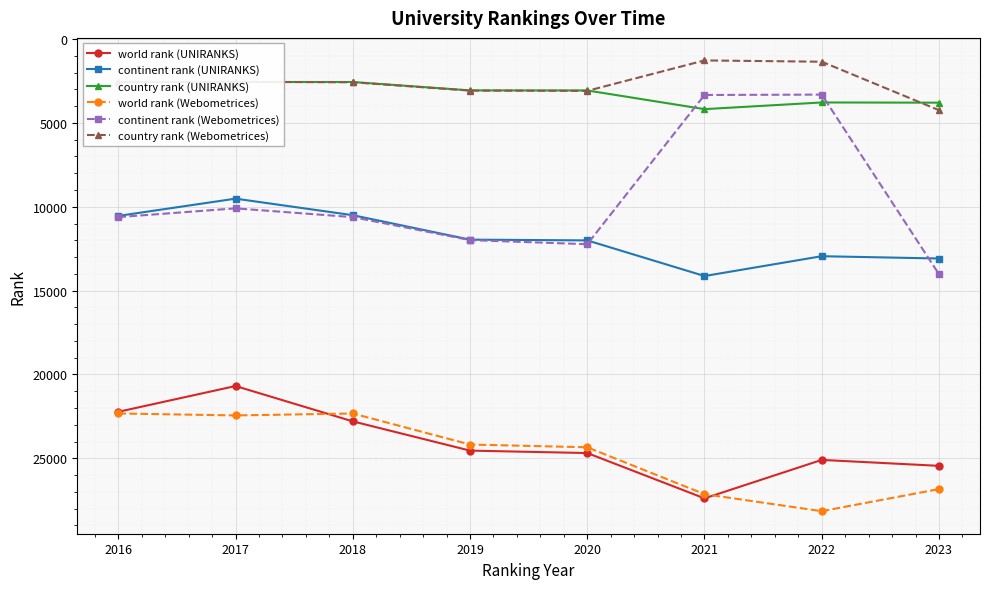

What is the lowest value of the continent rank (UNIRANKS) series?

9515